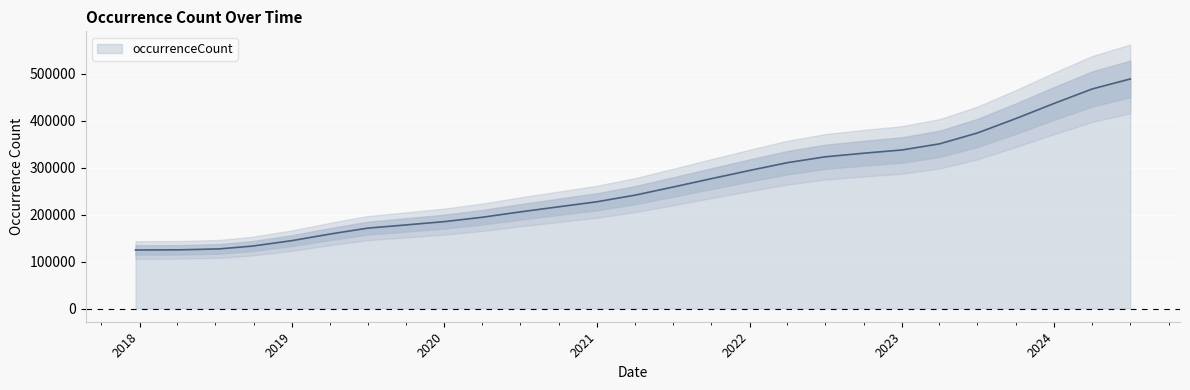

Reading left to right, list all the values displayed in this chart.

124565.9	124976.0	126941.9	132913.8	144549.1	159117.7	171062.8	178519.9	185002.3	194262.6	205721.4	216549.7	227286.3	241190.9	258414.5	276272.1	293825.9	310305.6	322830.4	330505.7	337434.3	350439.6	373675.6	404290.1	436640.5	467307.5	488506.1